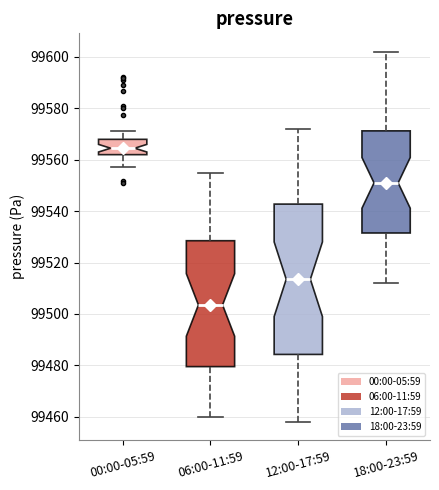

Which box is the tallest, from its lower edge to its upper edge?

12:00-17:59